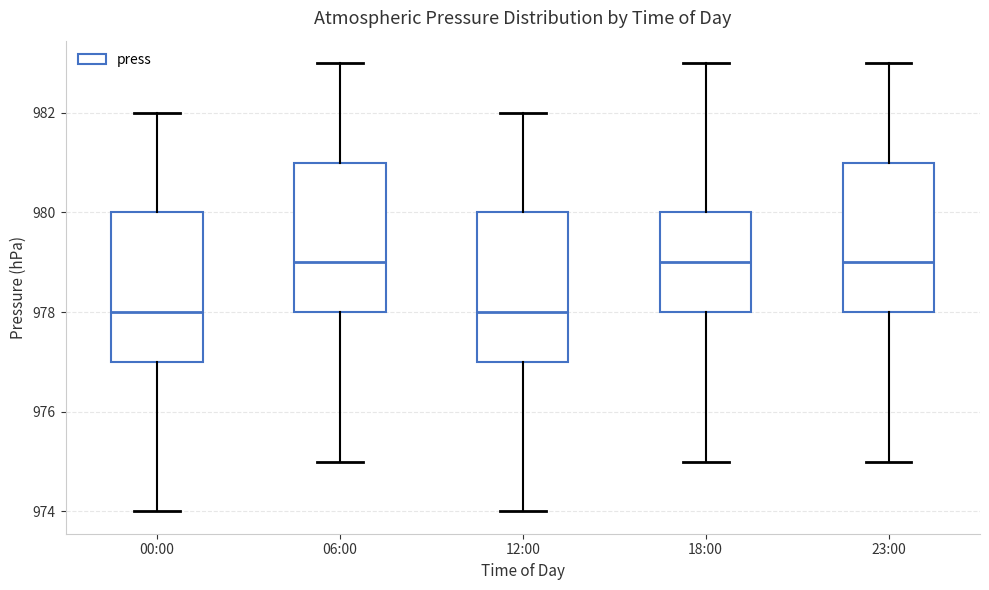

Where is the lower edge of the box for 18:00 on the y-axis? The values are not printed on the chart, so give them approximately, as read against the axis.

978